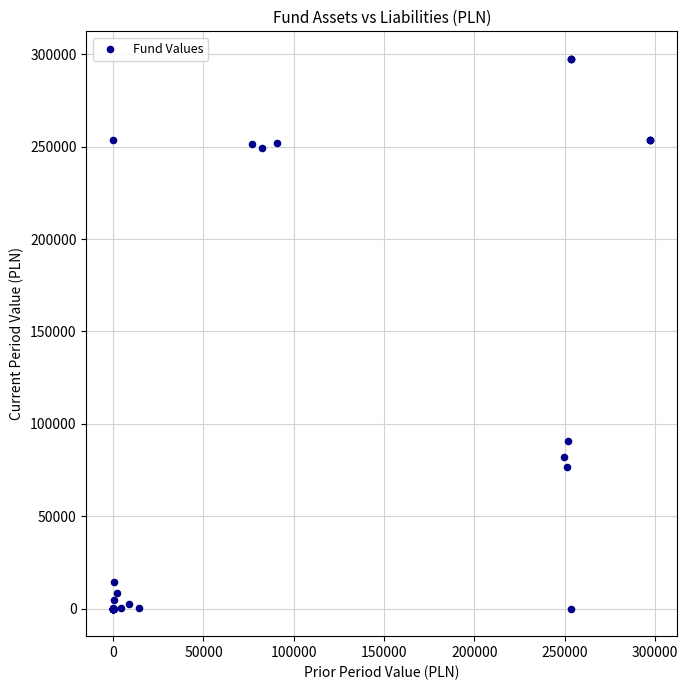

What Y value in the scatter plot is closest to 148754?

90945.1